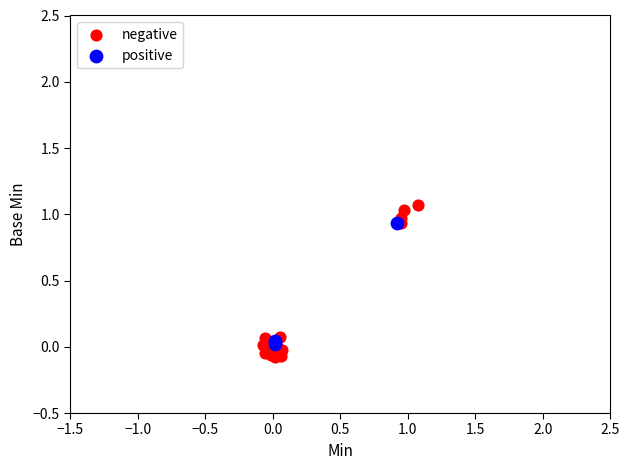

Which series reaches the maximum Y coordinate?

negative